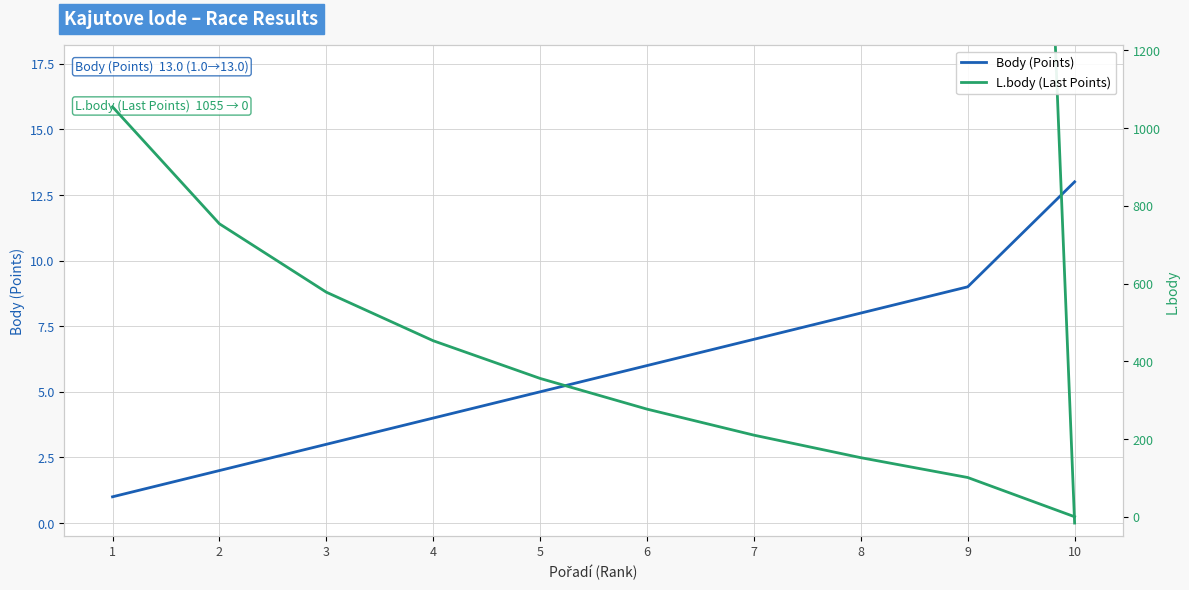

What is the value of the L.body (Last Points) point at the 4th from the left?

453